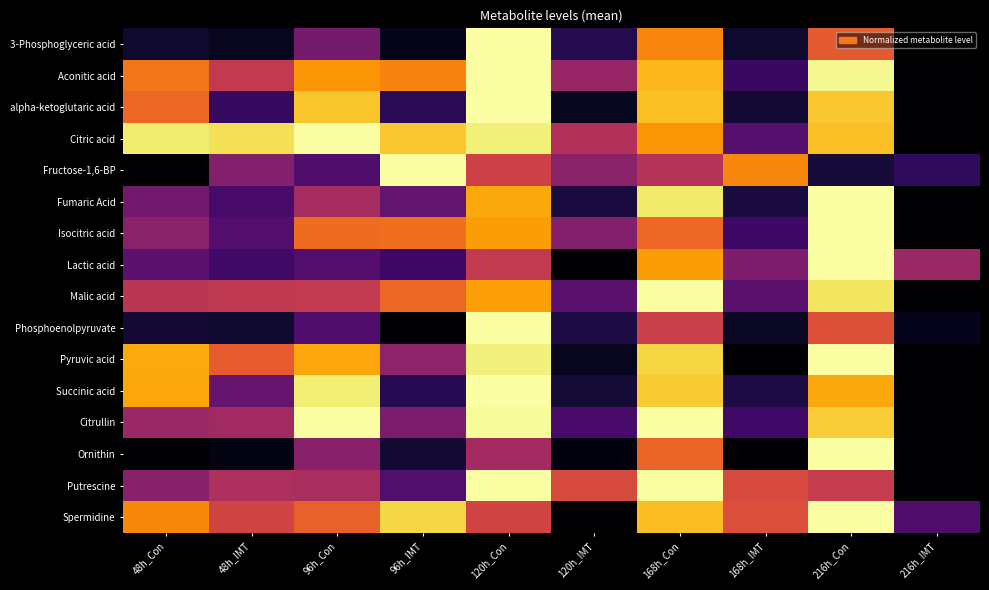

Reading right to left, list all the values displayed in this chart.

3-Phosphoglyceric acid: 216h_IMT=0.0	216h_Con=0.6	168h_IMT=0.1	168h_Con=0.7	120h_IMT=0.1	120h_Con=1.0	96h_IMT=0.0	96h_Con=0.3	48h_IMT=0.1	48h_Con=0.1
Aconitic acid: 216h_IMT=0.0	216h_Con=1.0	168h_IMT=0.2	168h_Con=0.8	120h_IMT=0.4	120h_Con=1.0	96h_IMT=0.7	96h_Con=0.8	48h_IMT=0.5	48h_Con=0.7
alpha-ketoglutaric acid: 216h_IMT=0.0	216h_Con=0.9	168h_IMT=0.1	168h_Con=0.9	120h_IMT=0.1	120h_Con=1.0	96h_IMT=0.1	96h_Con=0.9	48h_IMT=0.2	48h_Con=0.7
Citric acid: 216h_IMT=0.0	216h_Con=0.9	168h_IMT=0.2	168h_Con=0.8	120h_IMT=0.5	120h_Con=1.0	96h_IMT=0.9	96h_Con=1.0	48h_IMT=0.9	48h_Con=0.9
Fructose-1,6-BP: 216h_IMT=0.2	216h_Con=0.1	168h_IMT=0.7	168h_Con=0.5	120h_IMT=0.4	120h_Con=0.5	96h_IMT=1.0	96h_Con=0.2	48h_IMT=0.4	48h_Con=0.0
Fumaric Acid: 216h_IMT=0.0	216h_Con=1.0	168h_IMT=0.1	168h_Con=0.9	120h_IMT=0.1	120h_Con=0.8	96h_IMT=0.3	96h_Con=0.4	48h_IMT=0.2	48h_Con=0.3
Isocitric acid: 216h_IMT=0.0	216h_Con=1.0	168h_IMT=0.2	168h_Con=0.7	120h_IMT=0.4	120h_Con=0.8	96h_IMT=0.7	96h_Con=0.7	48h_IMT=0.2	48h_Con=0.4
Lactic acid: 216h_IMT=0.4	216h_Con=1.0	168h_IMT=0.3	168h_Con=0.8	120h_IMT=0.0	120h_Con=0.5	96h_IMT=0.2	96h_Con=0.2	48h_IMT=0.2	48h_Con=0.3
Malic acid: 216h_IMT=0.0	216h_Con=0.9	168h_IMT=0.3	168h_Con=1.0	120h_IMT=0.3	120h_Con=0.8	96h_IMT=0.7	96h_Con=0.5	48h_IMT=0.5	48h_Con=0.5
Phosphoenolpyruvate: 216h_IMT=0.0	216h_Con=0.6	168h_IMT=0.1	168h_Con=0.5	120h_IMT=0.1	120h_Con=1.0	96h_IMT=0.0	96h_Con=0.2	48h_IMT=0.1	48h_Con=0.1
Pyruvic acid: 216h_IMT=0.0	216h_Con=1.0	168h_IMT=0.0	168h_Con=0.9	120h_IMT=0.1	120h_Con=1.0	96h_IMT=0.4	96h_Con=0.8	48h_IMT=0.6	48h_Con=0.8
Succinic acid: 216h_IMT=0.0	216h_Con=0.8	168h_IMT=0.1	168h_Con=0.9	120h_IMT=0.1	120h_Con=1.0	96h_IMT=0.1	96h_Con=1.0	48h_IMT=0.3	48h_Con=0.8
Citrullin: 216h_IMT=0.0	216h_Con=0.9	168h_IMT=0.2	168h_Con=1.0	120h_IMT=0.2	120h_Con=1.0	96h_IMT=0.3	96h_Con=1.0	48h_IMT=0.4	48h_Con=0.4
Ornithin: 216h_IMT=0.0	216h_Con=1.0	168h_IMT=0.0	168h_Con=0.7	120h_IMT=0.0	120h_Con=0.4	96h_IMT=0.1	96h_Con=0.4	48h_IMT=0.0	48h_Con=0.0
Putrescine: 216h_IMT=0.0	216h_Con=0.5	168h_IMT=0.6	168h_Con=1.0	120h_IMT=0.6	120h_Con=1.0	96h_IMT=0.2	96h_Con=0.5	48h_IMT=0.5	48h_Con=0.4
Spermidine: 216h_IMT=0.2	216h_Con=1.0	168h_IMT=0.6	168h_Con=0.8	120h_IMT=0.0	120h_Con=0.6	96h_IMT=0.9	96h_Con=0.6	48h_IMT=0.6	48h_Con=0.7